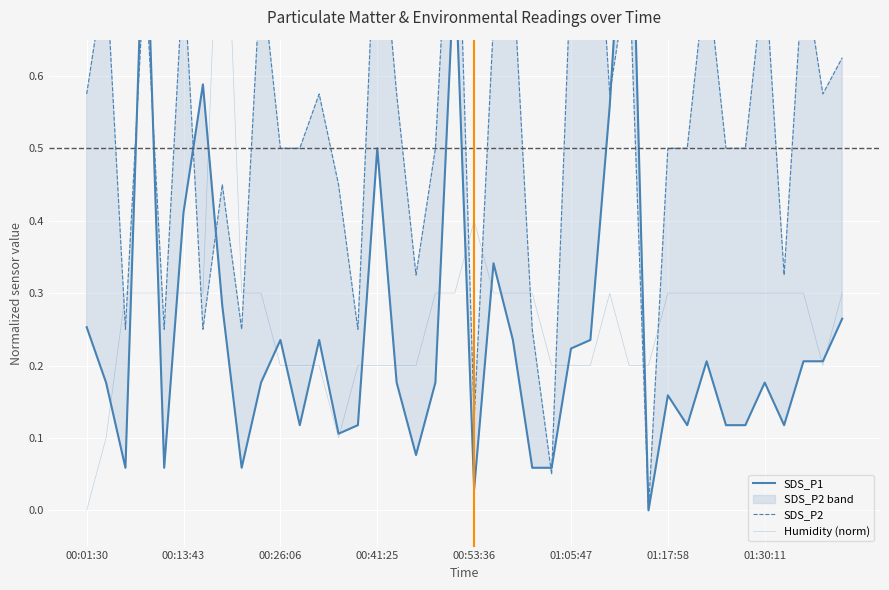

How many series are shown in this chart?

3